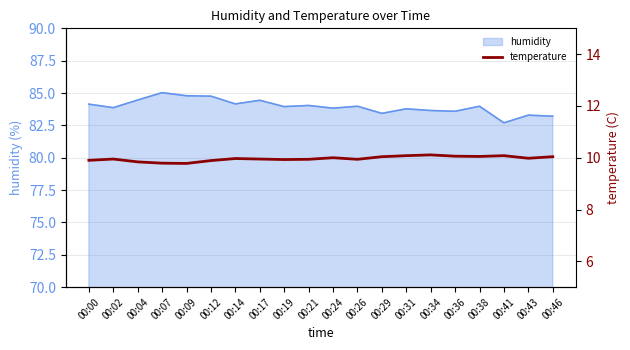

Does the chart have visible grid lines?

Yes